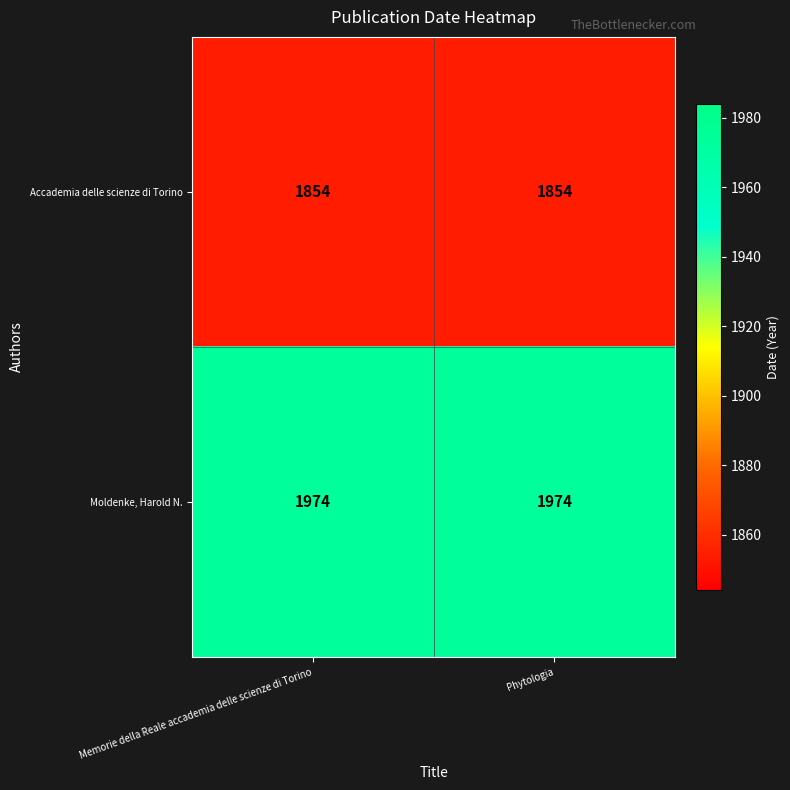

Is the value of Moldenke, Harold N. at Memorie della Reale accademia delle scienze di Torino greater than the value of Accademia delle scienze di Torino at Phytologia?

Yes